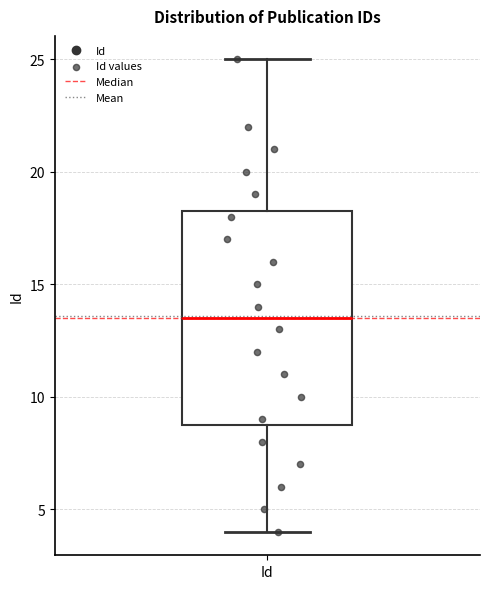

Where does the lower whisker of the box for Id end on the y-axis? The values are not printed on the chart, so give them approximately, as read against the axis.

4.0